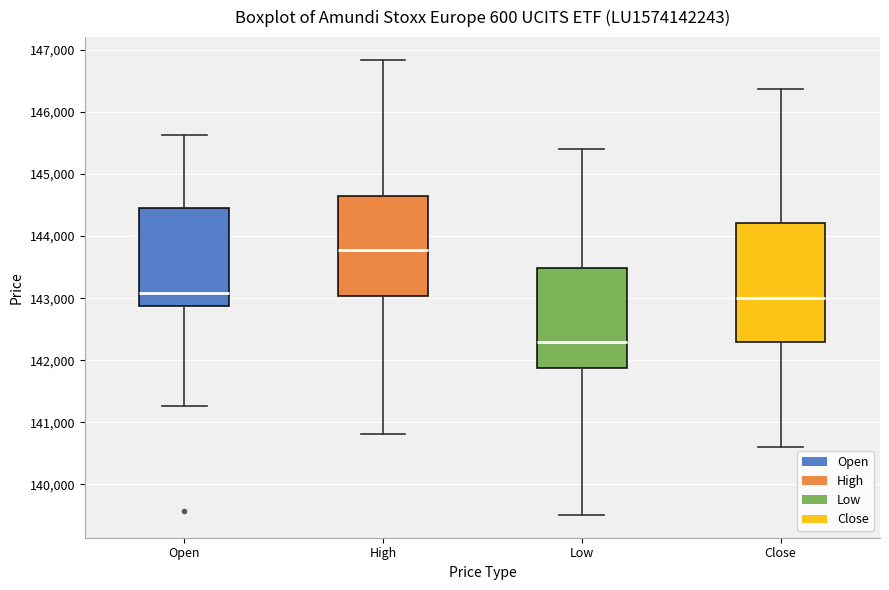

Reading left to right, transcribe this box plot: for each box, give where its median line is, the range the box spans, and where its two whiskers end, as read against the y-axis. The values are not printed on the chart, so give them approximately, as read against the axis.

Open: median 143100, box 142900 to 144500, whiskers 141300 to 145600
High: median 143800, box 143000 to 144600, whiskers 140800 to 146800
Low: median 142300, box 141900 to 143500, whiskers 139500 to 145400
Close: median 143000, box 142300 to 144200, whiskers 140600 to 146400